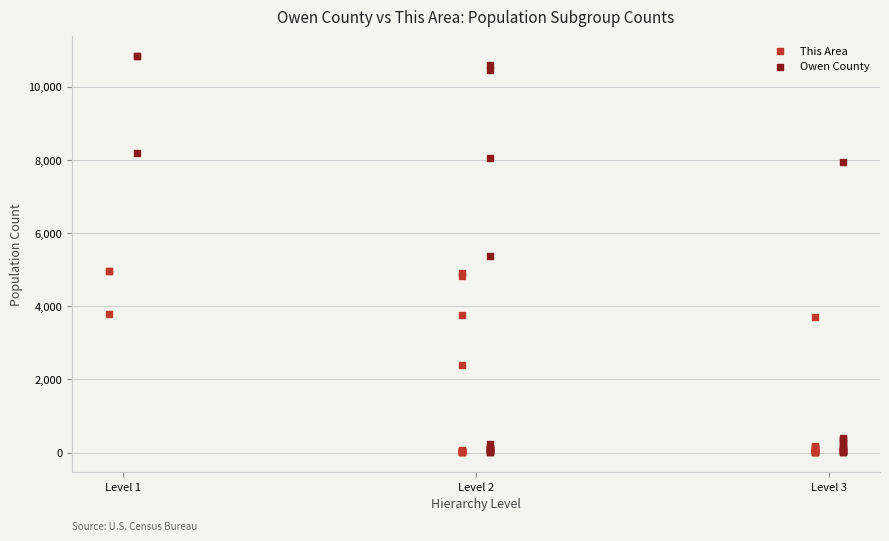

What are all the series names shown in the legend?

This Area, Owen County